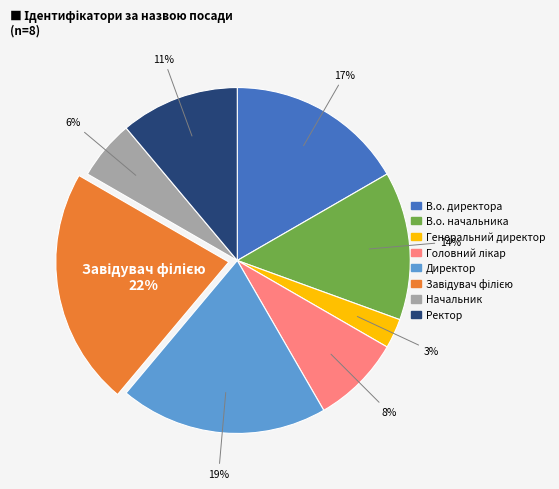

Do В.о. директора and Генеральний директор together represent more than half of the pie?

No